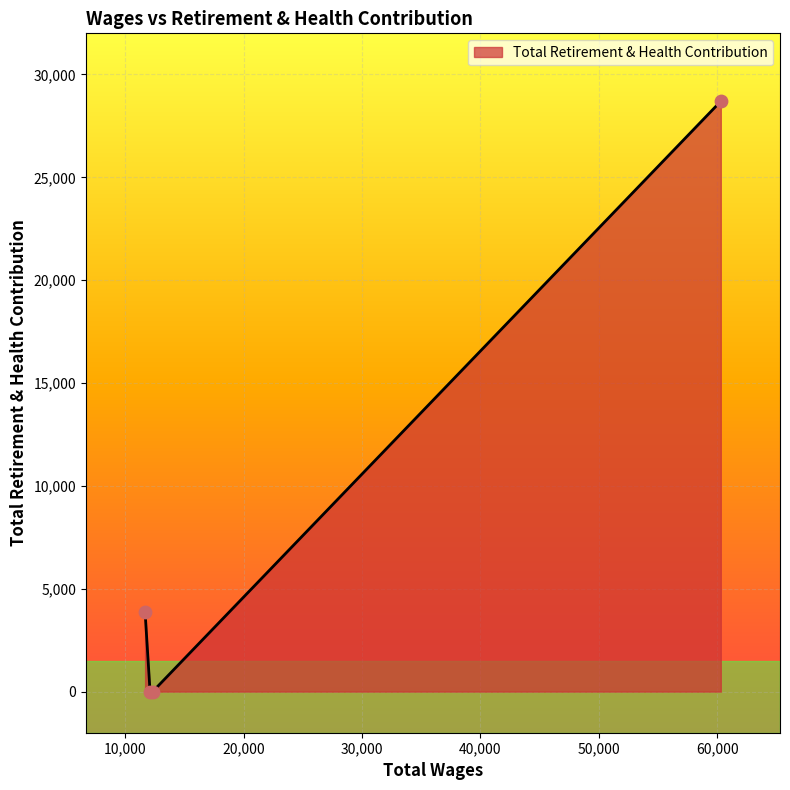

True or false: there are more than 2 points higher than both neighbors.

False